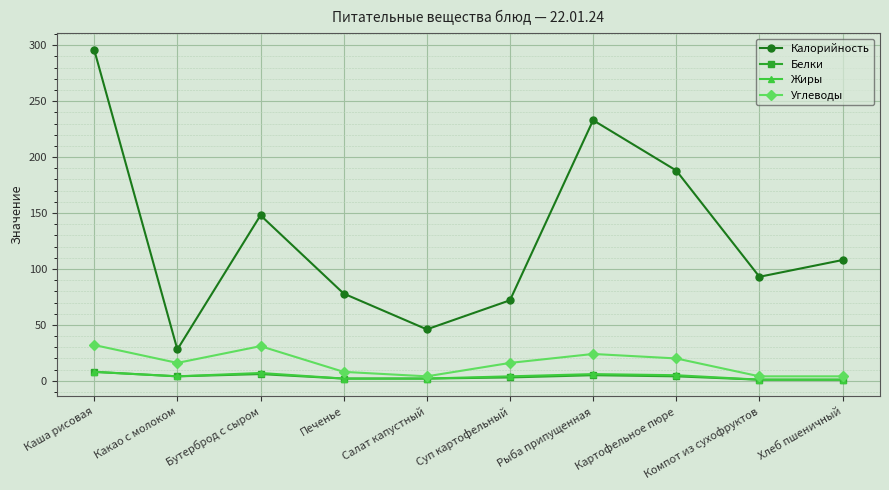

True or false: Углеводы has more than 1 points higher than both neighbors.

True